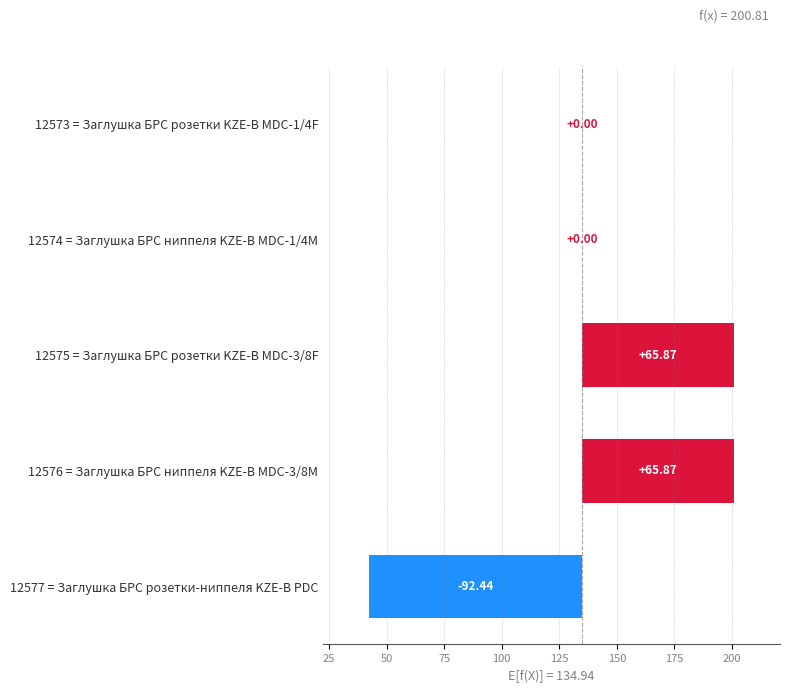

How many values are below 0?

1